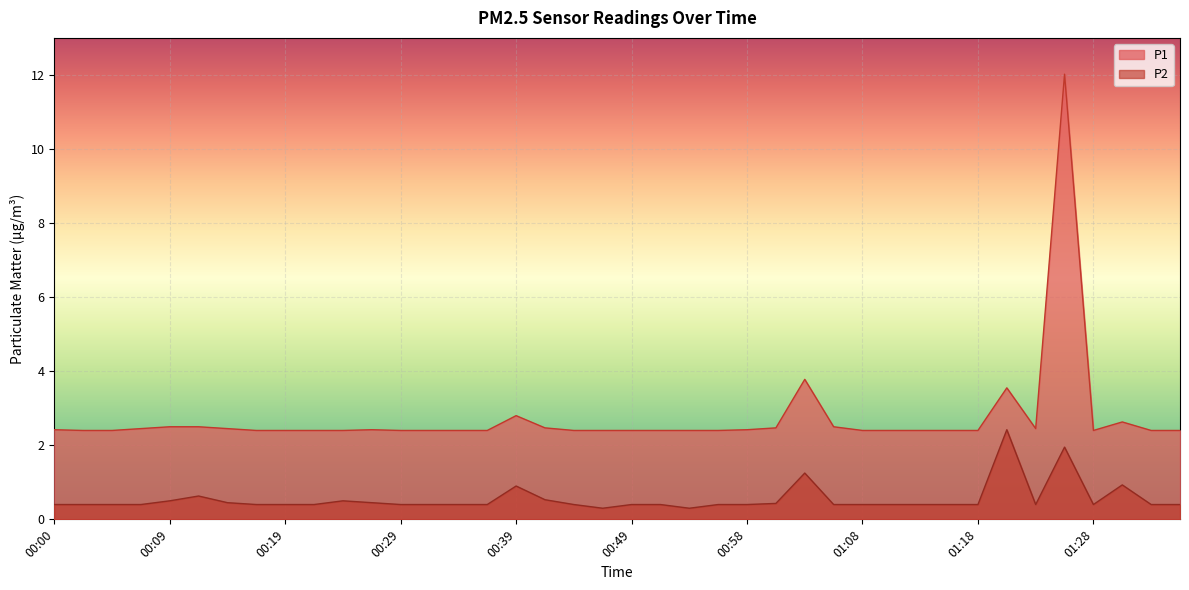

How many interior local valleys does the P1 series have?

2